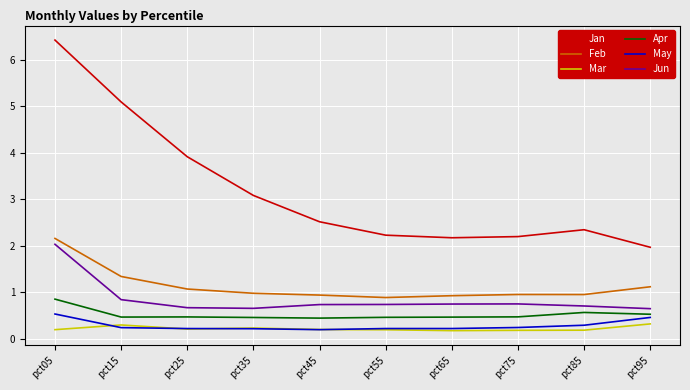

At pct85, list the series in order from largest to smallest.

Jan, Feb, Jun, Apr, May, Mar